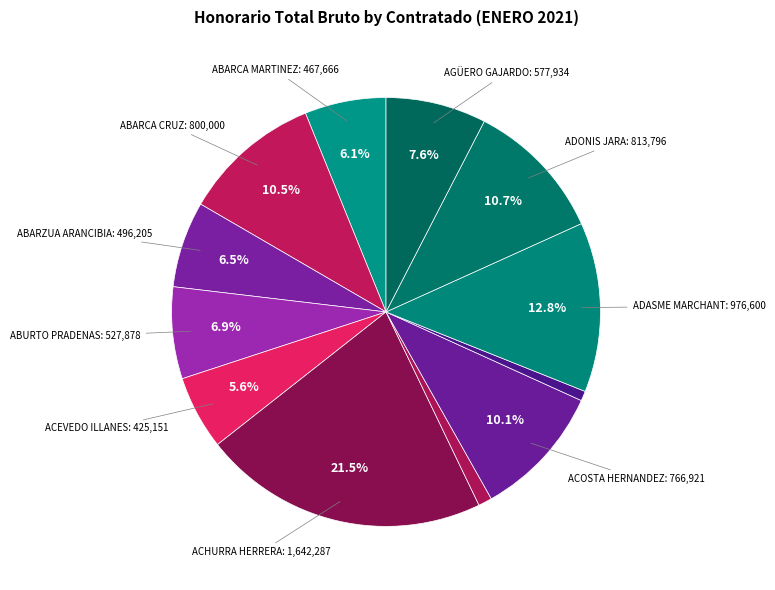

Count the number of slices in the pie.

12